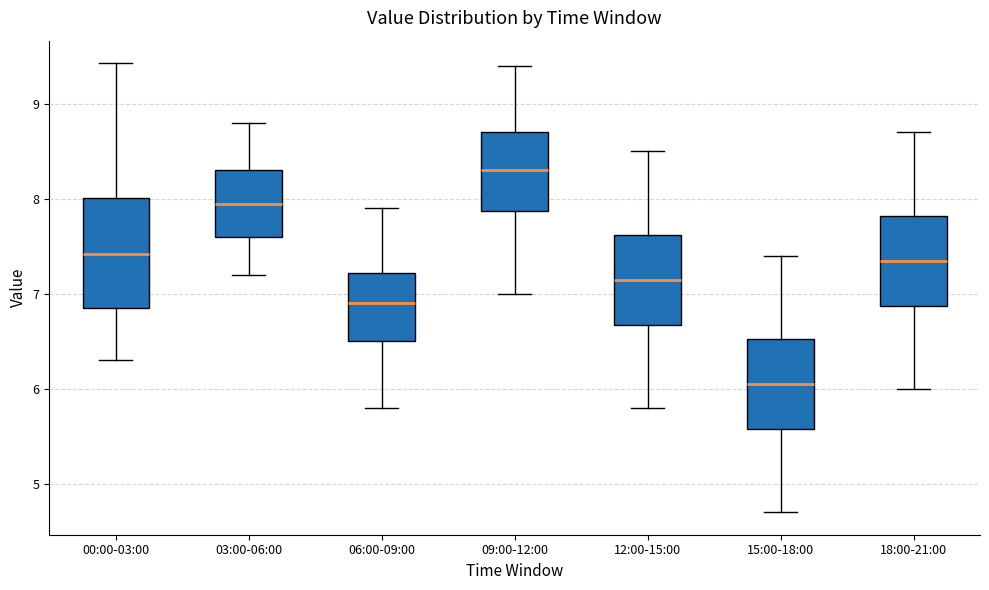

Which box is the tallest, from its lower edge to its upper edge?

00:00-03:00